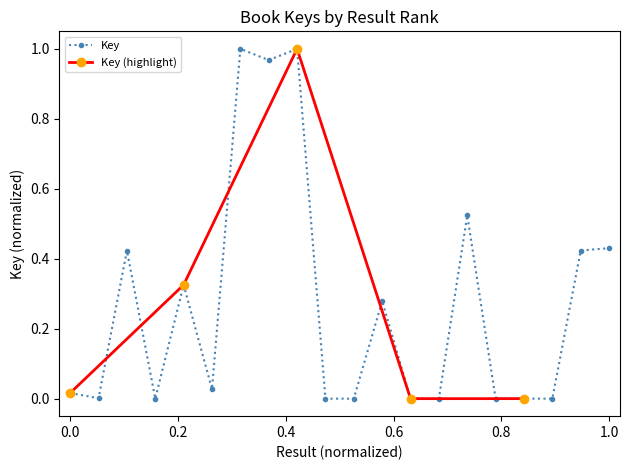

At which category does the chart reach its peak across all series?

7